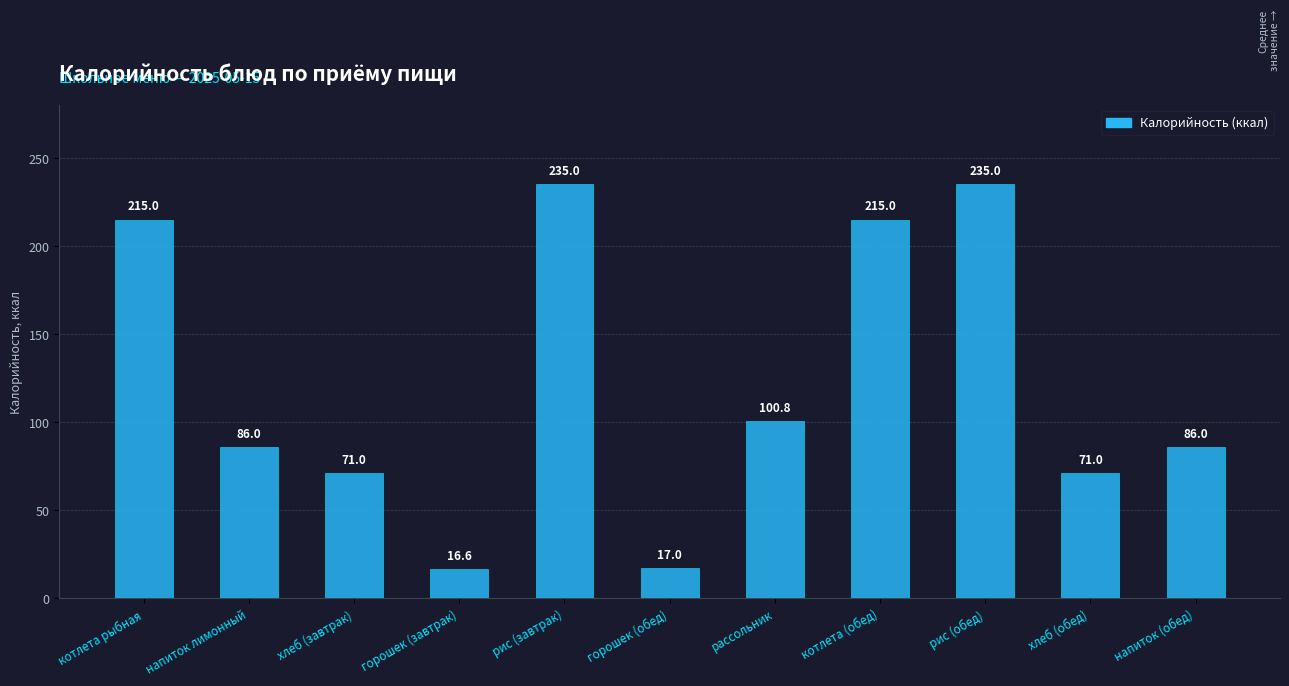

Is it true that the value at рис (обед) is 370.6?

False